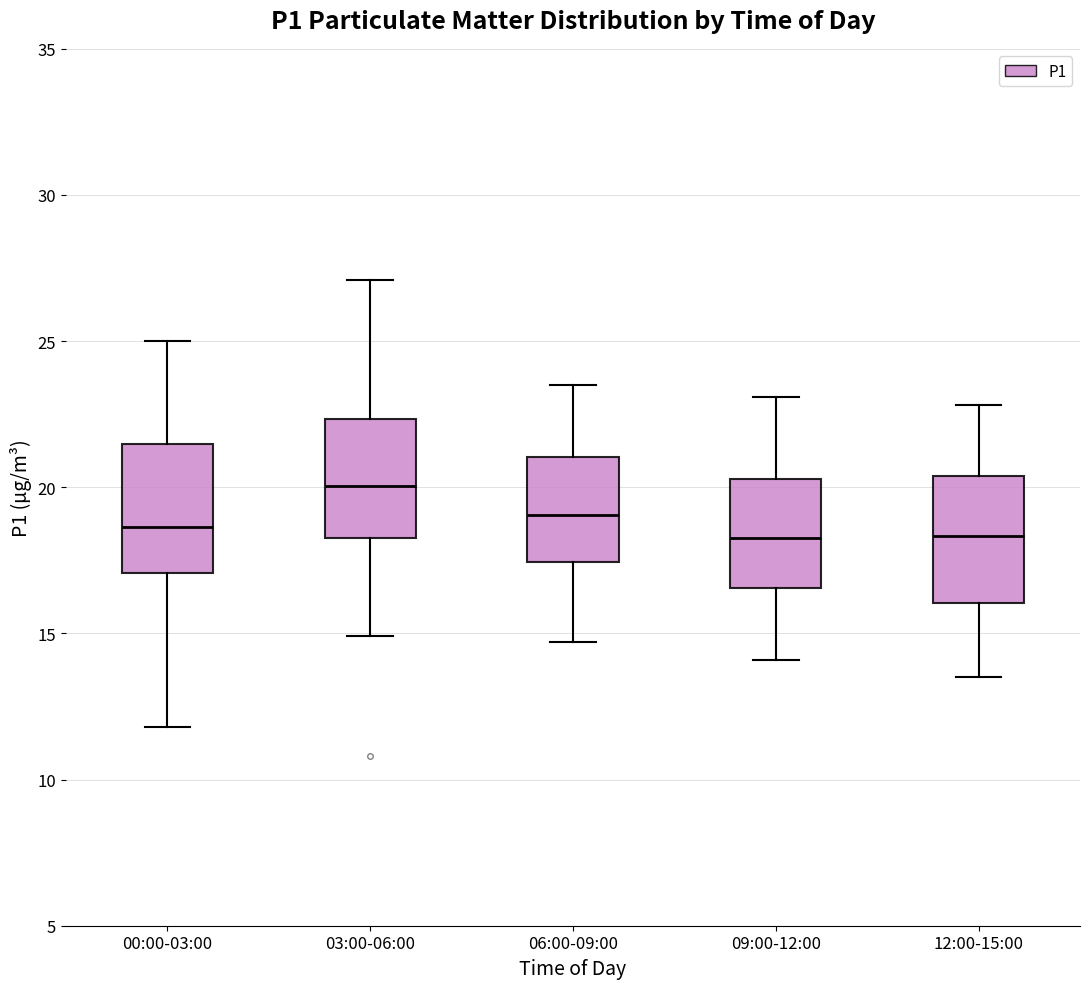

Reading left to right, transcribe this box plot: for each box, give where its median line is, the range the box spans, and where its two whiskers end, as read against the y-axis. The values are not printed on the chart, so give them approximately, as read against the axis.

00:00-03:00: median 18.5, box 17.0 to 21.5, whiskers 12.0 to 25.0
03:00-06:00: median 20.0, box 18.5 to 22.5, whiskers 15.0 to 27.0
06:00-09:00: median 19.0, box 17.5 to 21.0, whiskers 14.5 to 23.5
09:00-12:00: median 18.5, box 16.5 to 20.5, whiskers 14.0 to 23.0
12:00-15:00: median 18.5, box 16.0 to 20.5, whiskers 13.5 to 23.0